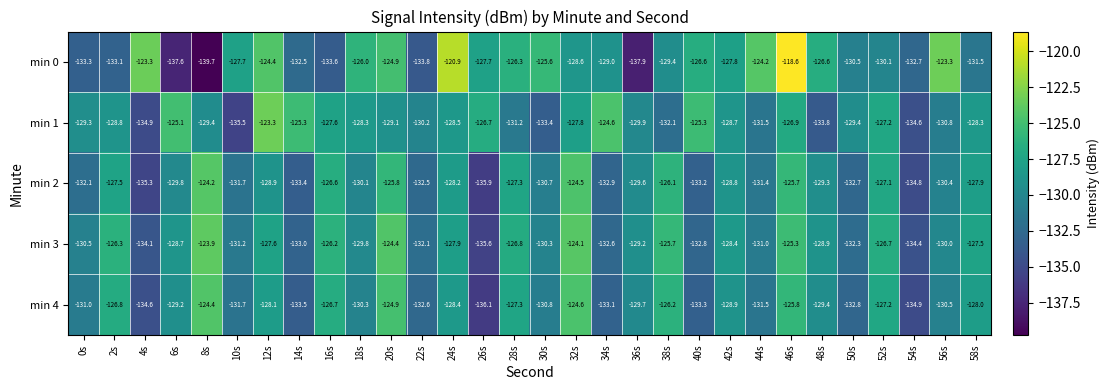

What is the difference between the highest and lowest values at 8s?

15.8